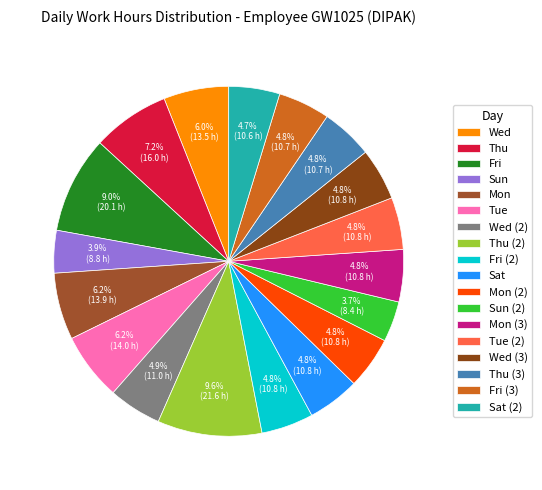

Rank the categories by value from highest to lowest.

Thu (2), Fri, Thu, Tue, Mon, Wed, Wed (2), Mon (3), Fri (2), Sat, Mon (2), Tue (2), Wed (3), Thu (3), Fri (3), Sat (2), Sun, Sun (2)